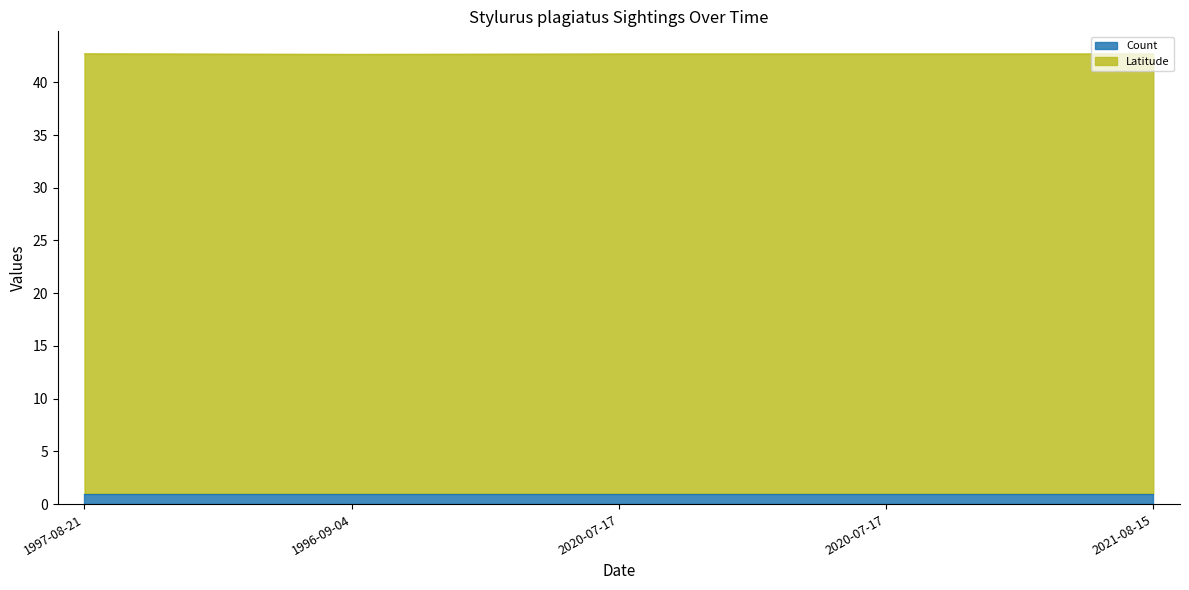

How many interior local peaks (higher than both neighbors) does the data have?

1